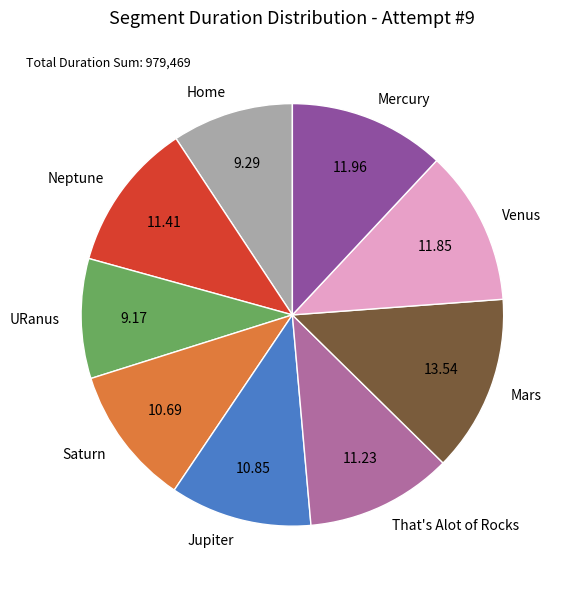

Combined, do Home and Venus account for over 50%?

No